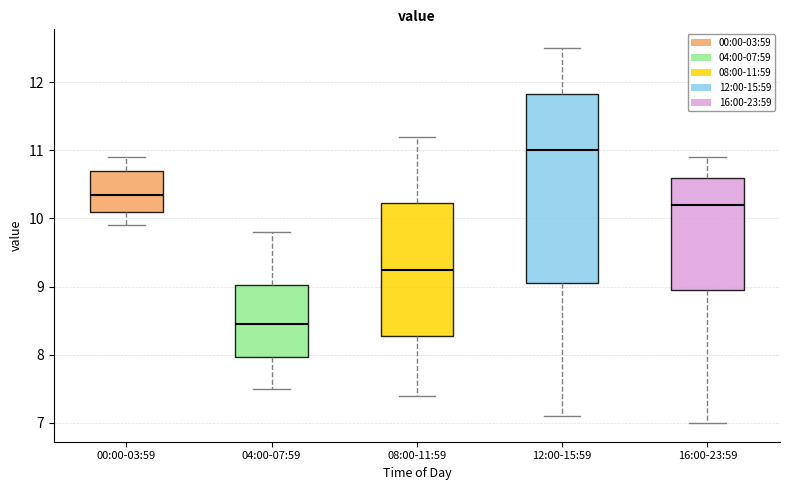

Where does the median line of the box for 00:00-03:59 sit on the y-axis? The values are not printed on the chart, so give them approximately, as read against the axis.

10.4